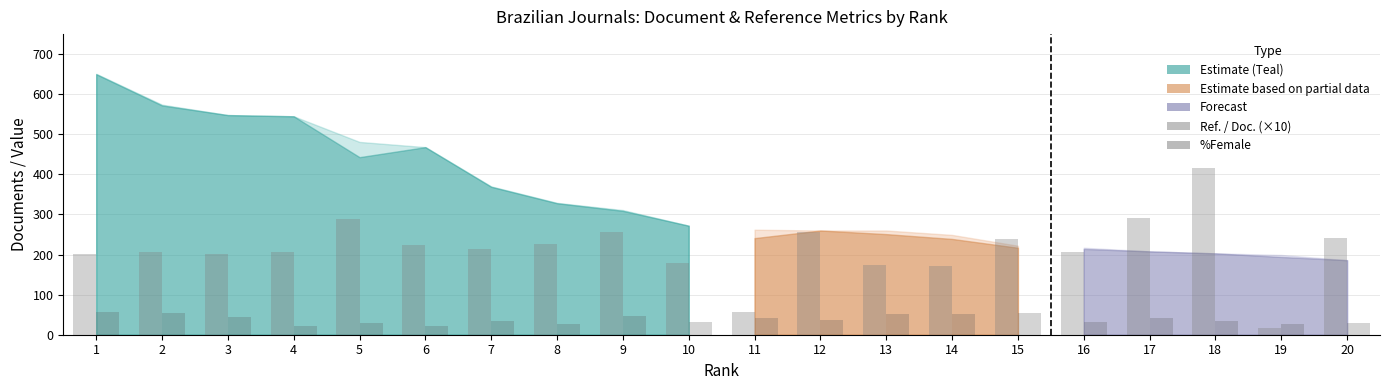

At which label does %Female first exceed 37?

1